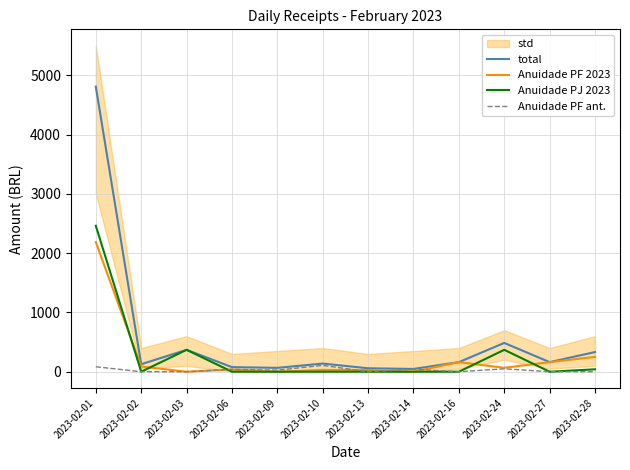

Reading left to right, extract all data points from this chart.

total: 2023-02-01=4809.1	2023-02-02=126.2	2023-02-03=369.4	2023-02-06=77.5	2023-02-09=65.4	2023-02-10=137.6	2023-02-13=58.1	2023-02-14=47.0	2023-02-16=161.7	2023-02-24=485.7	2023-02-27=161.7	2023-02-28=331.8
Anuidade PF 2023: 2023-02-01=2186.6	2023-02-02=88.2	2023-02-03=0.0	2023-02-06=36.8	2023-02-09=0.0	2023-02-10=29.4	2023-02-13=29.4	2023-02-14=0.0	2023-02-16=161.7	2023-02-24=66.2	2023-02-27=161.7	2023-02-28=249.9
Anuidade PJ 2023: 2023-02-01=2461.4	2023-02-02=0.0	2023-02-03=369.4	2023-02-06=0.0	2023-02-09=0.0	2023-02-10=0.0	2023-02-13=0.0	2023-02-14=0.0	2023-02-16=0.0	2023-02-24=369.4	2023-02-27=0.0	2023-02-28=40.9
Anuidade PF ant.: 2023-02-01=83.8	2023-02-02=0.0	2023-02-03=0.0	2023-02-06=40.1	2023-02-09=26.8	2023-02-10=107.0	2023-02-13=0.0	2023-02-14=41.9	2023-02-16=0.0	2023-02-24=49.5	2023-02-27=0.0	2023-02-28=0.0